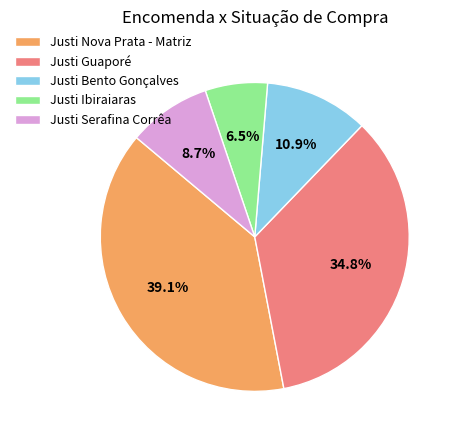

True or false: Justi Guaporé accounts for 35% of the total.

True